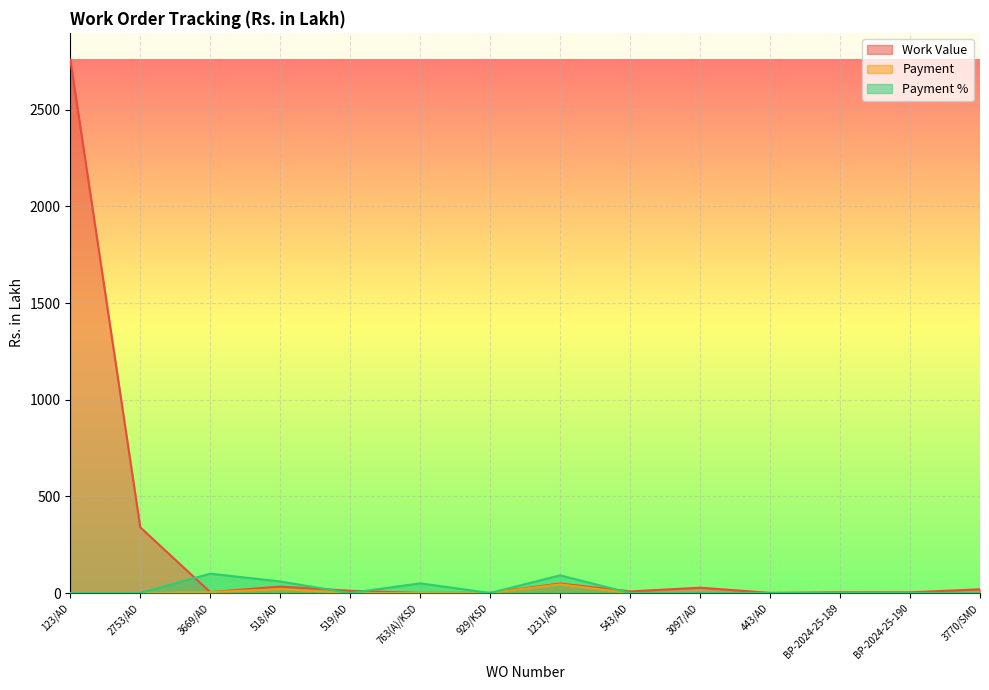

What is the label of the 13th point from the left?

BP-2024-25-190